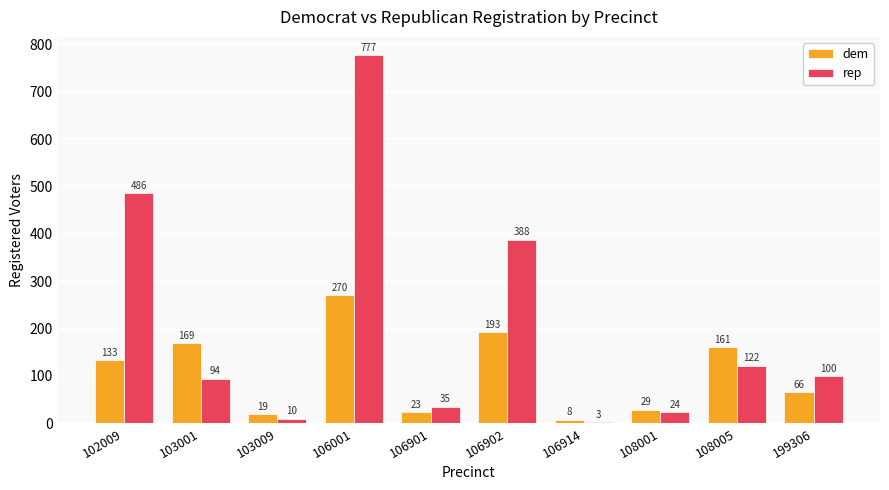

At which category is the sum across all series the highest?

106001